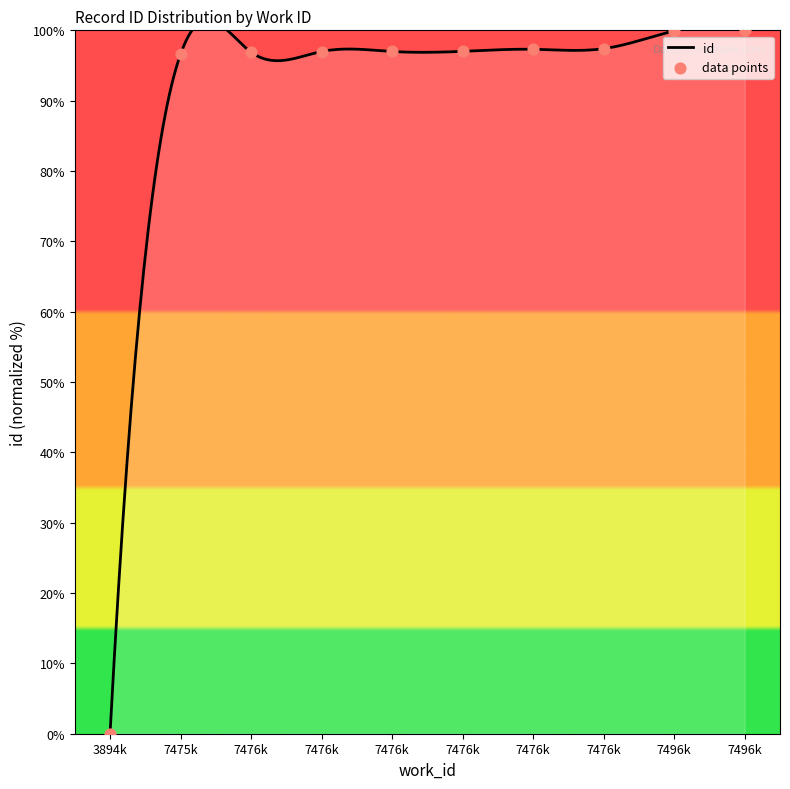

Approximately how many times larger is the value at 7476k compared to 7476k?

1.0